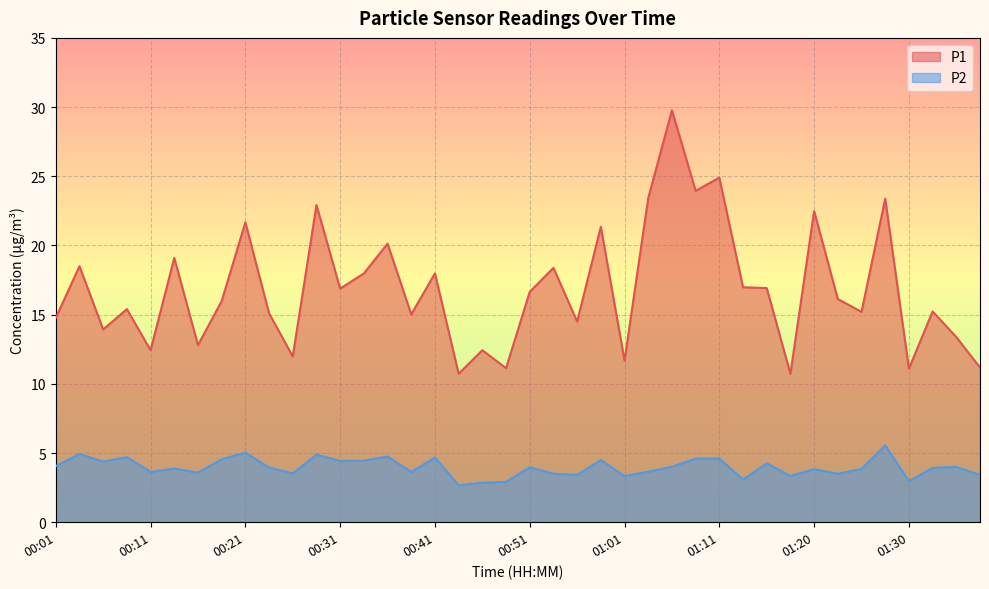

The P1 series shows 17.6 at 00:49. True or false?

False